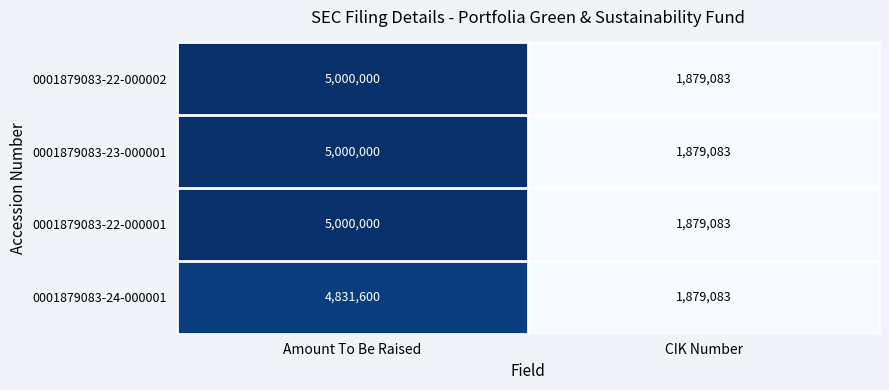

What is the average value of the 0001879083-24-000001 series?

3355342